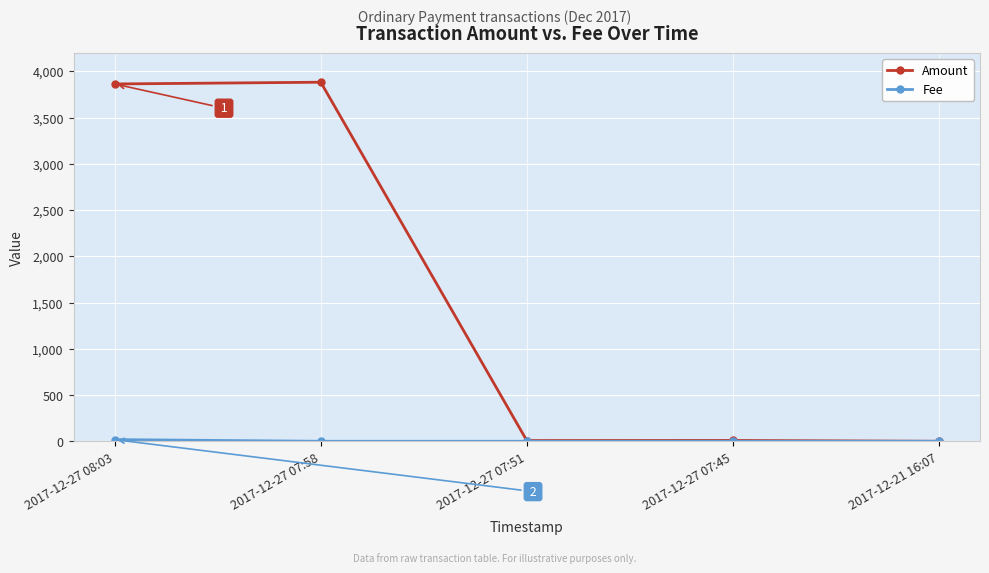

Is this an area chart (filled region under the line)?

No